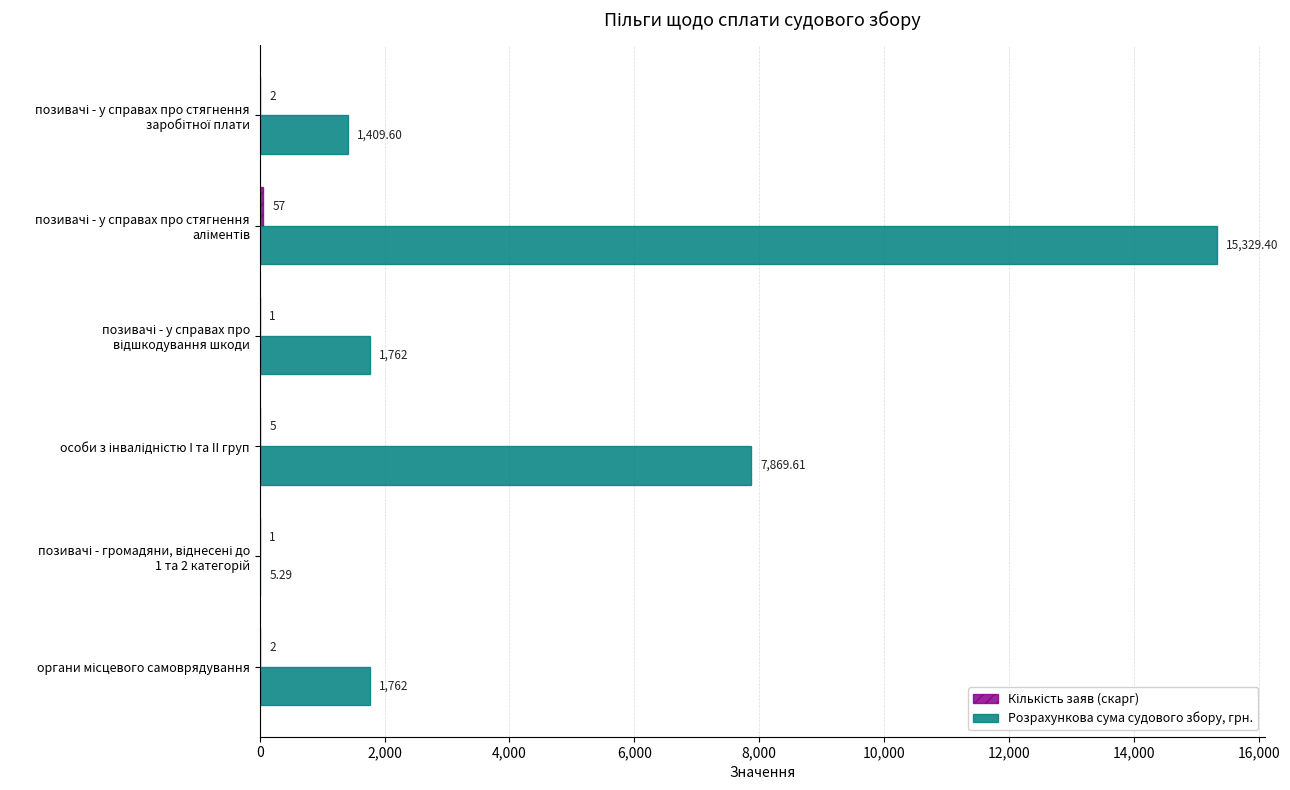

Which series has the largest total across all categories?

Розрахункова сума судового збору, грн.